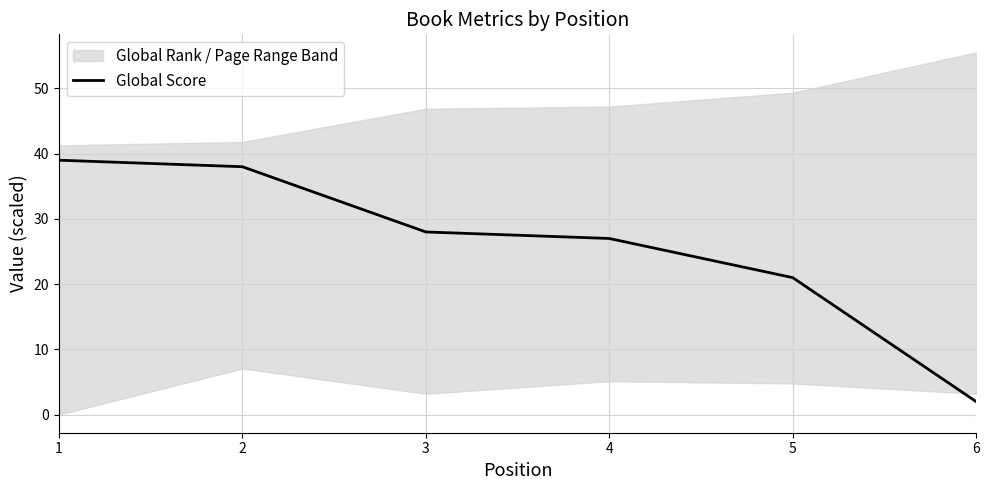

The chart shows a value of 62 at 2. True or false?

False